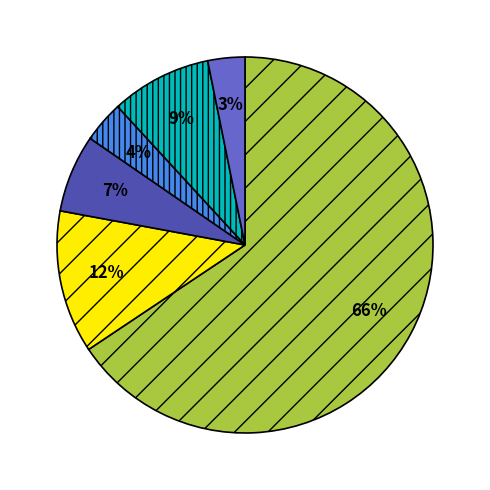

To the nearest percent, what is the average slice percentage?

17%